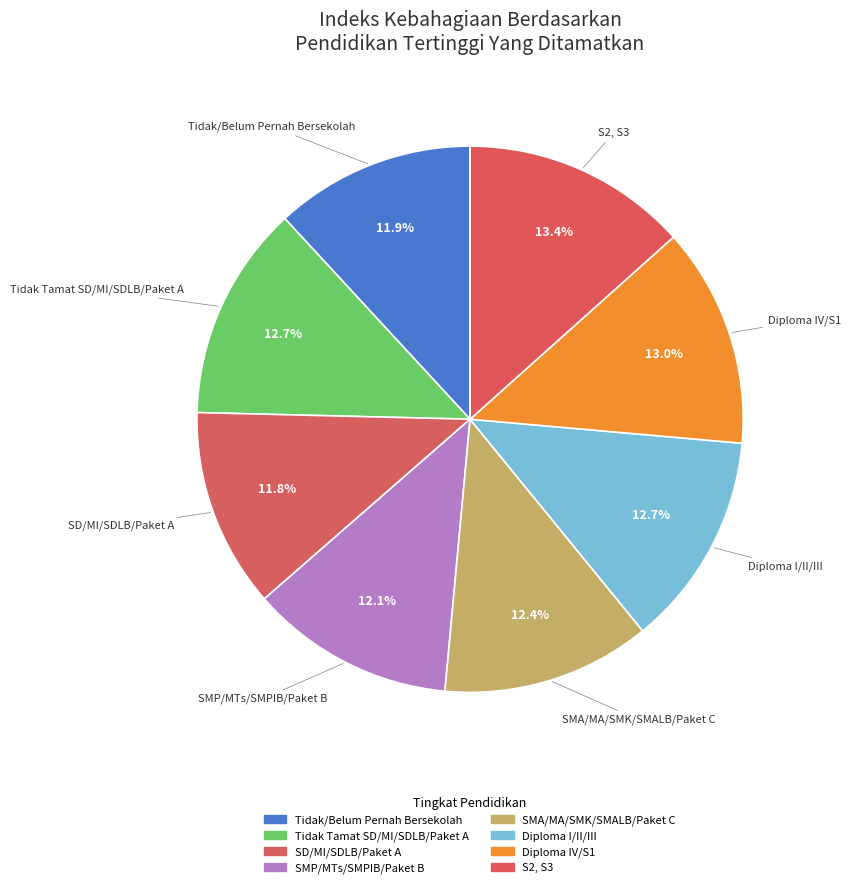

To the nearest percent, what is the difference between the S2, S3 and SD/MI/SDLB/Paket A slice percentages?

2%